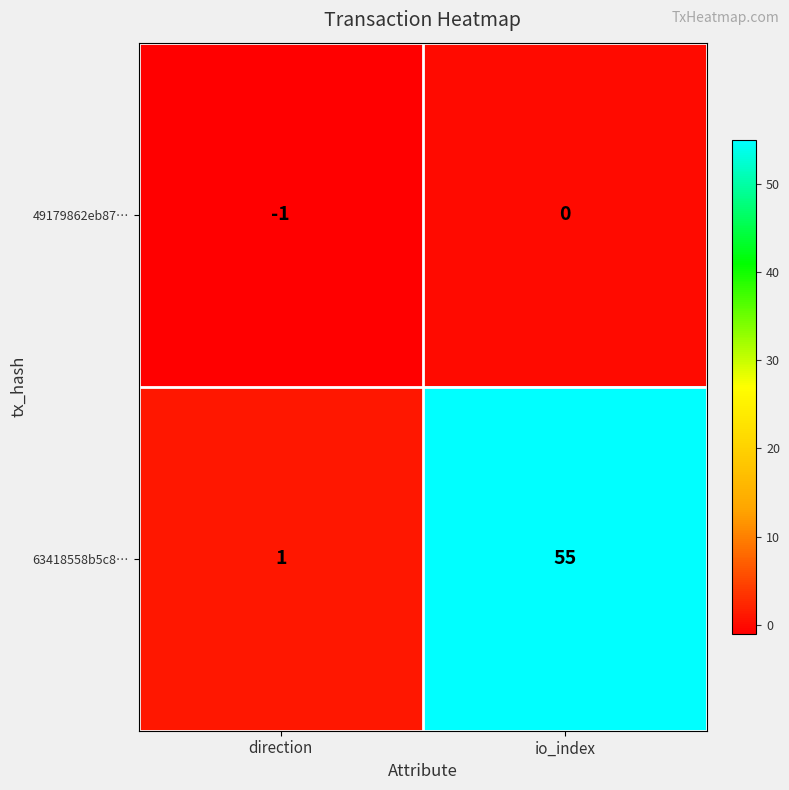

Count the number of data series in this chart.

2